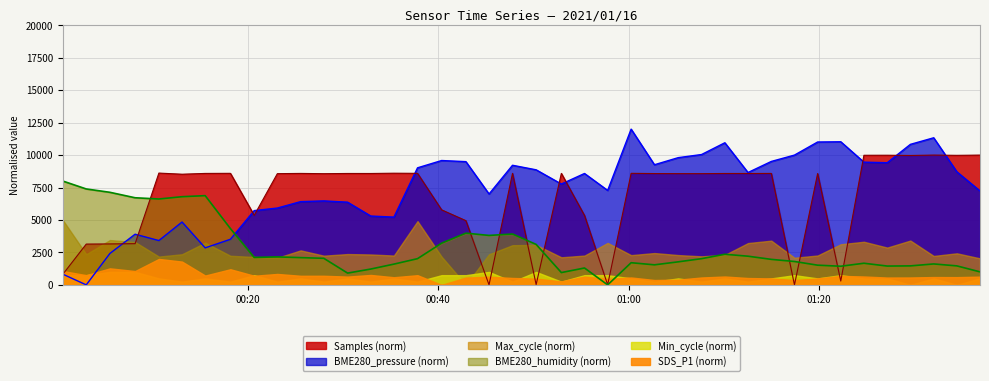

What is the difference between the BME280_humidity values at 2021/01/16 00:08:08 and 2021/01/16 01:07:40?

4691.5